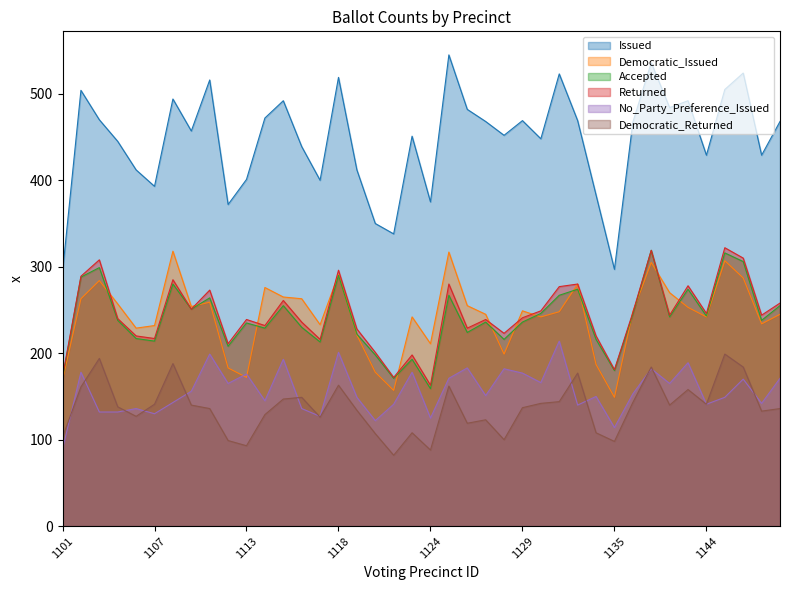

How many times do Democratic_Issued and No_Party_Preference_Issued cross each other?

2